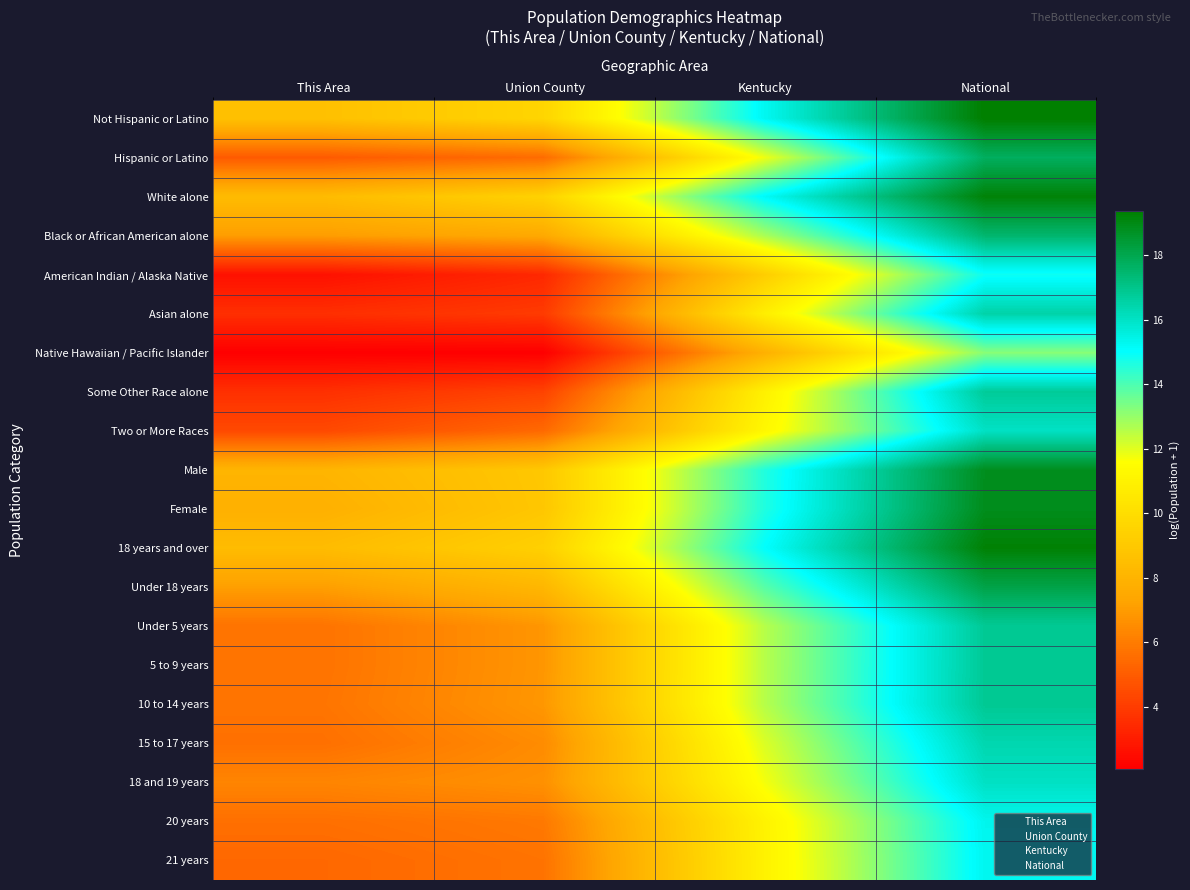

What is the minimum value shown in the chart?

2.1